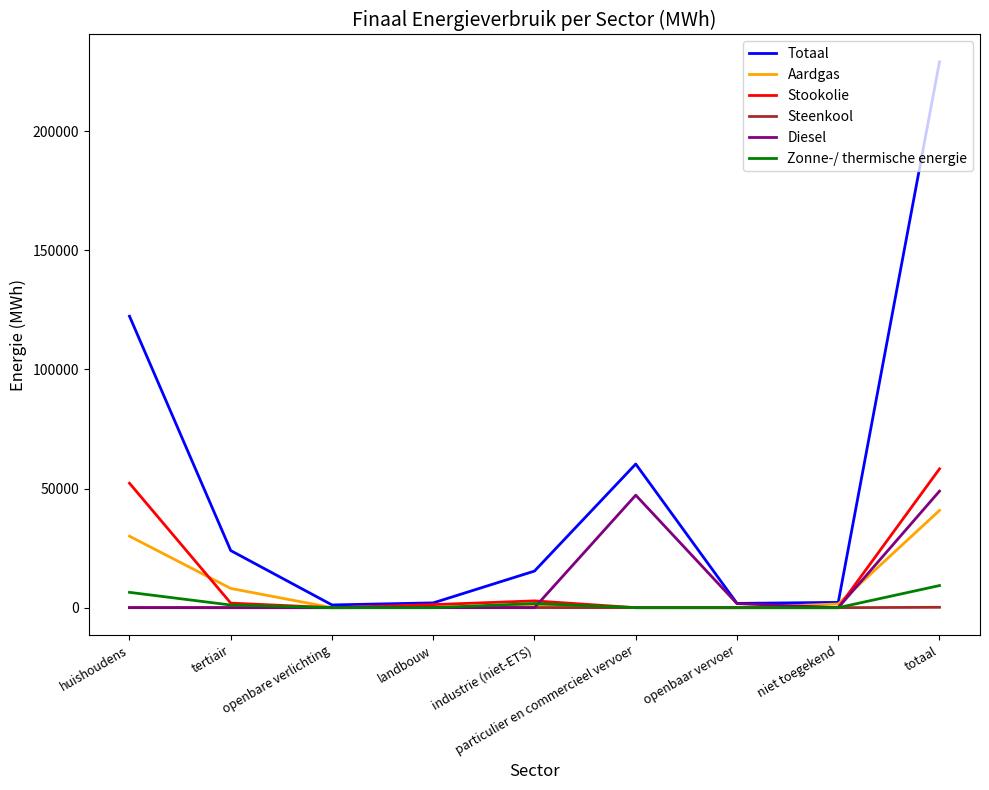

What is the difference between the second highest and second lowest values in the Totaal series?

120557.1